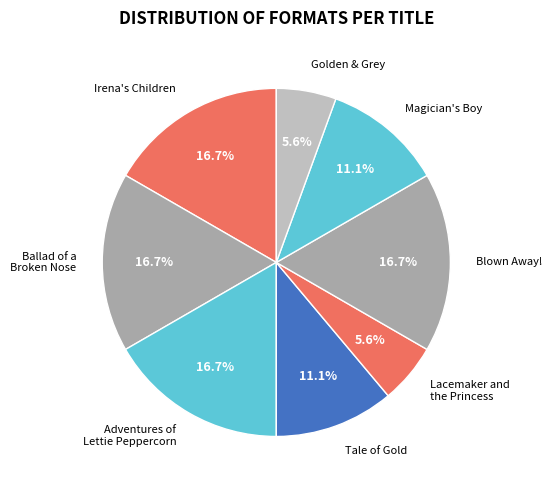

To the nearest percent, what percentage of the pie is Blown Away!?

17%